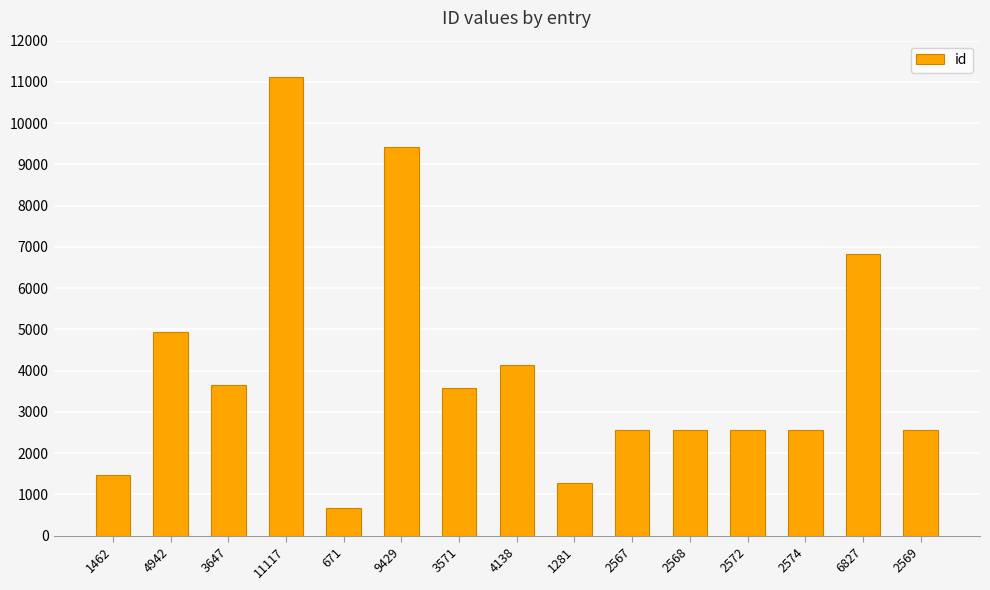

What is the ratio of the value at 3647 to the value at 6827?

0.5